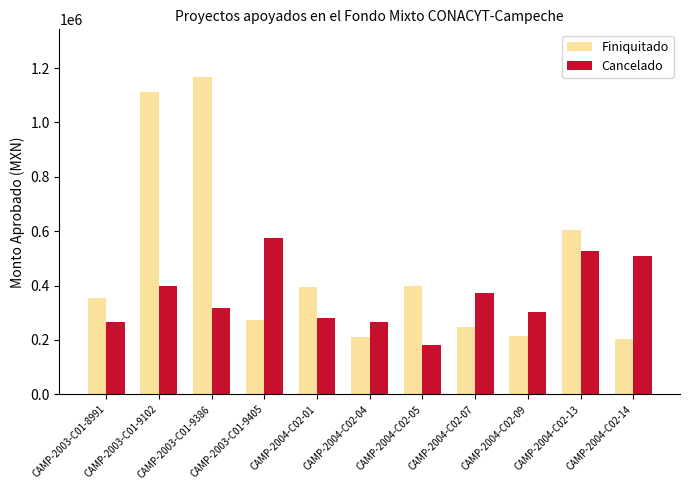

Which series has the largest total across all categories?

Finiquitado